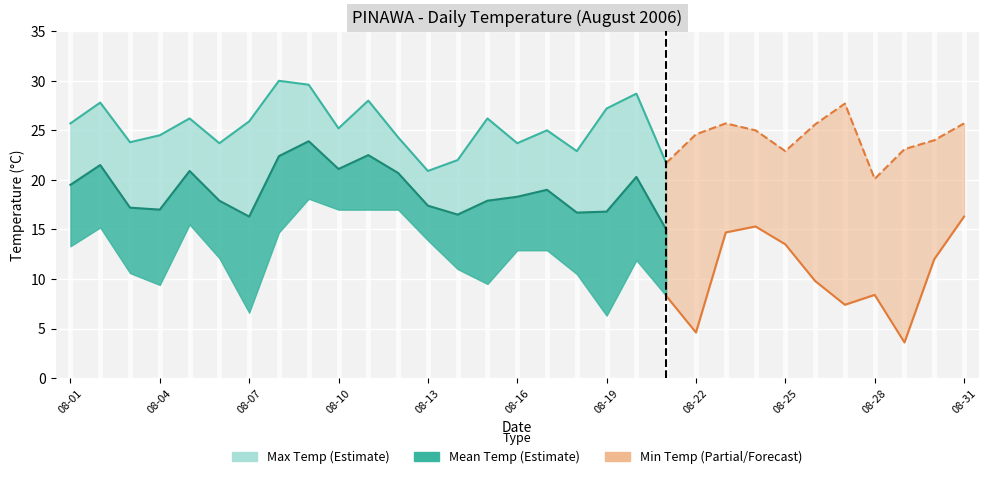

Which series changed the most between 08-10 and 08-24?

Min Temp (C)